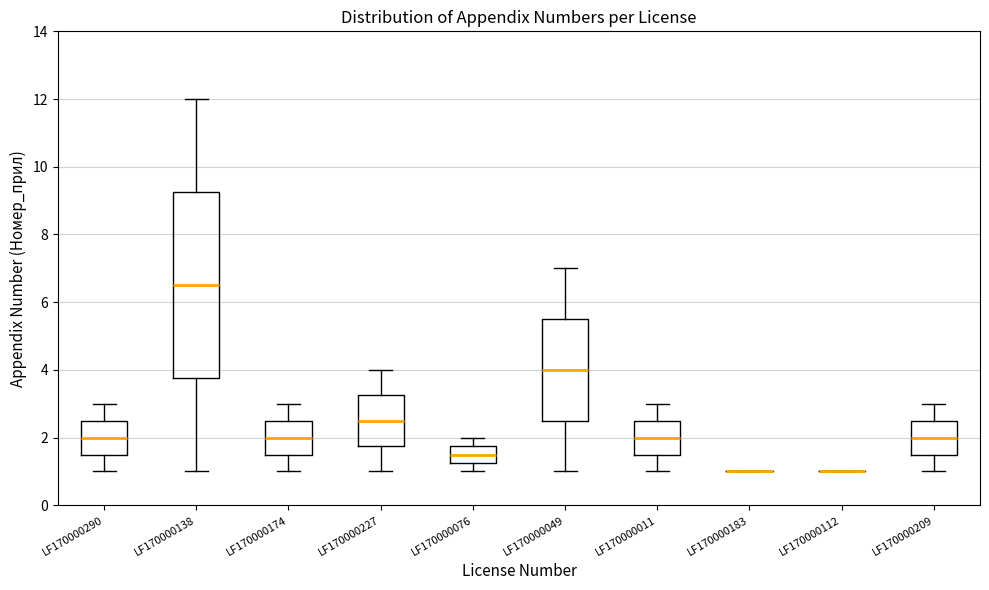

Where is the lower edge of the box for LF170000290 on the y-axis? The values are not printed on the chart, so give them approximately, as read against the axis.

1.6